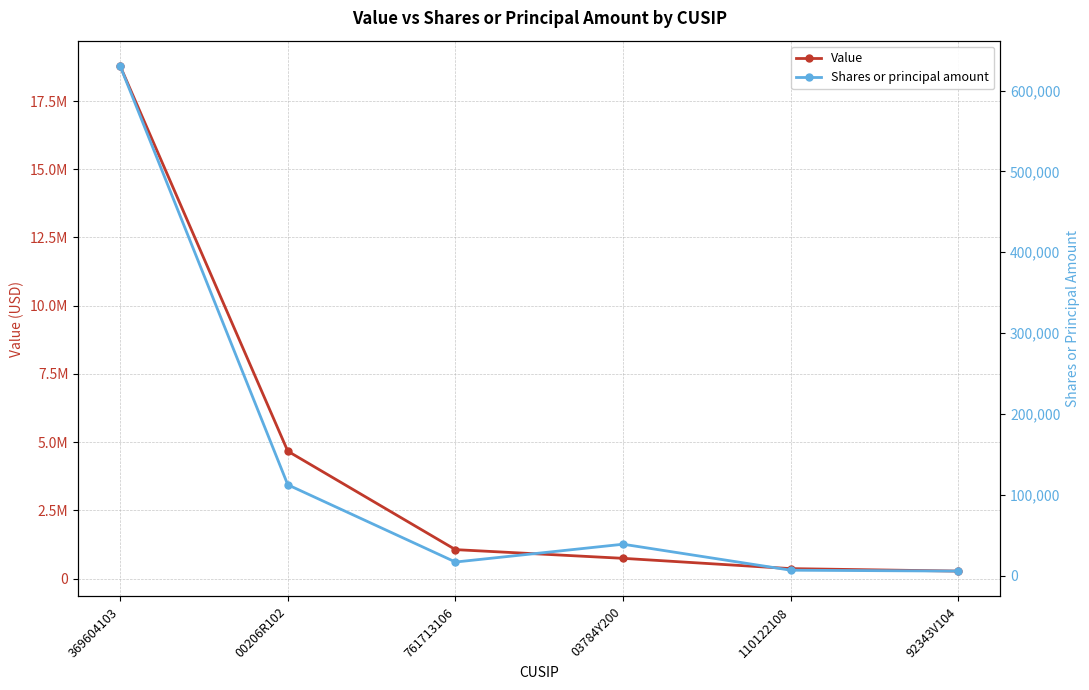

Does the chart display data point markers on the line(s)?

Yes